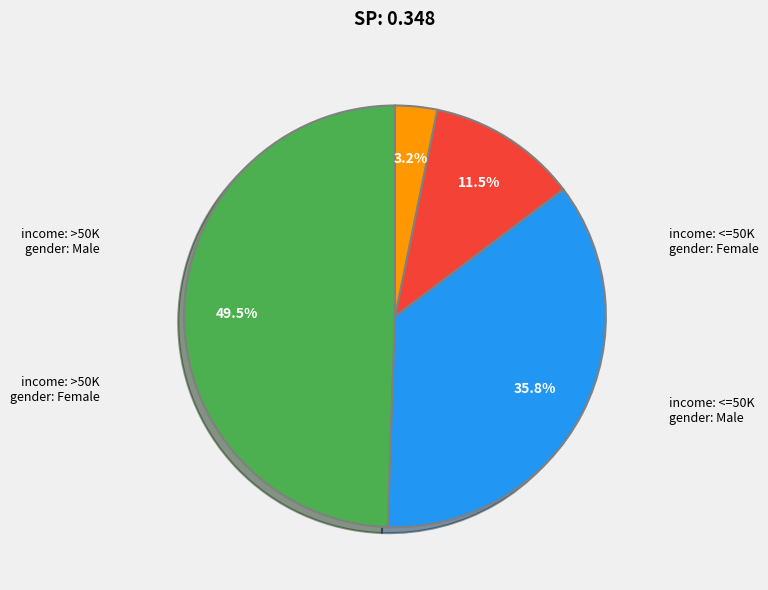

Is there a majority slice in this chart?

No